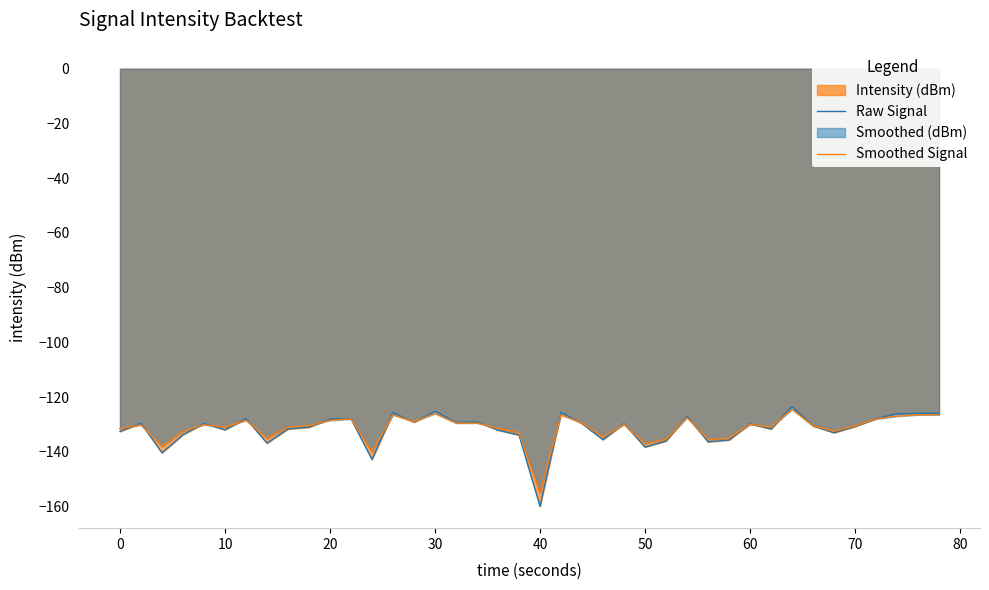

In Raw Signal, how many points are higher than both neighbors (excluding endpoints)?

12